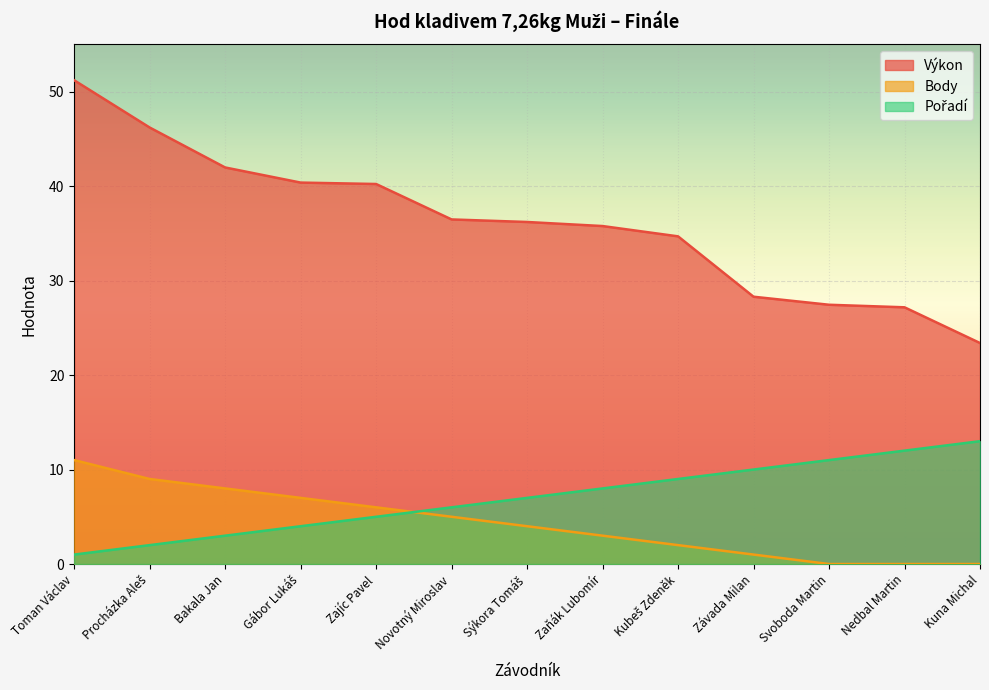

True or false: Body has a value of 0.0 at Kuna Michal.

True